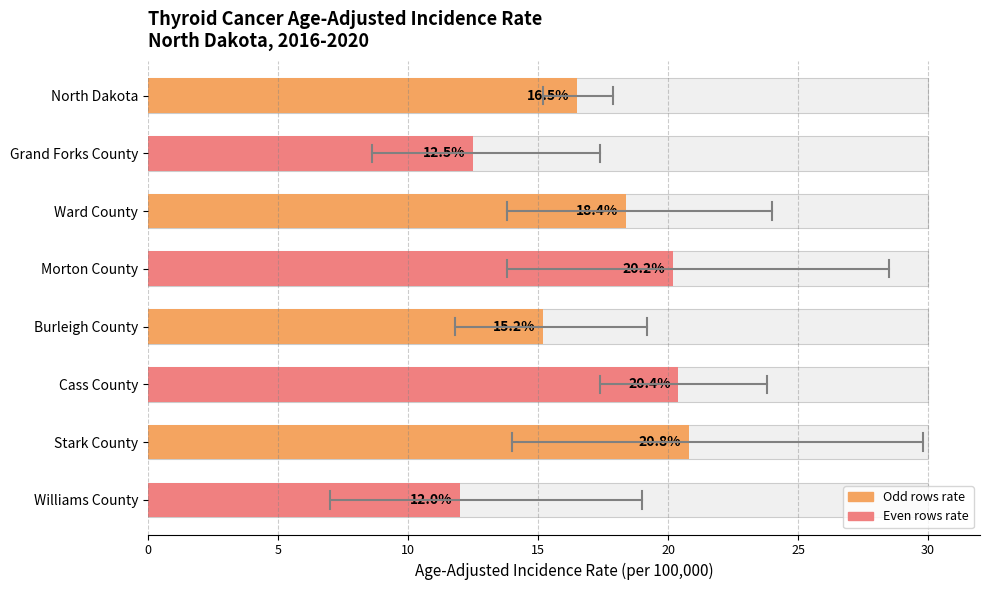

How many data points are above 18?

4